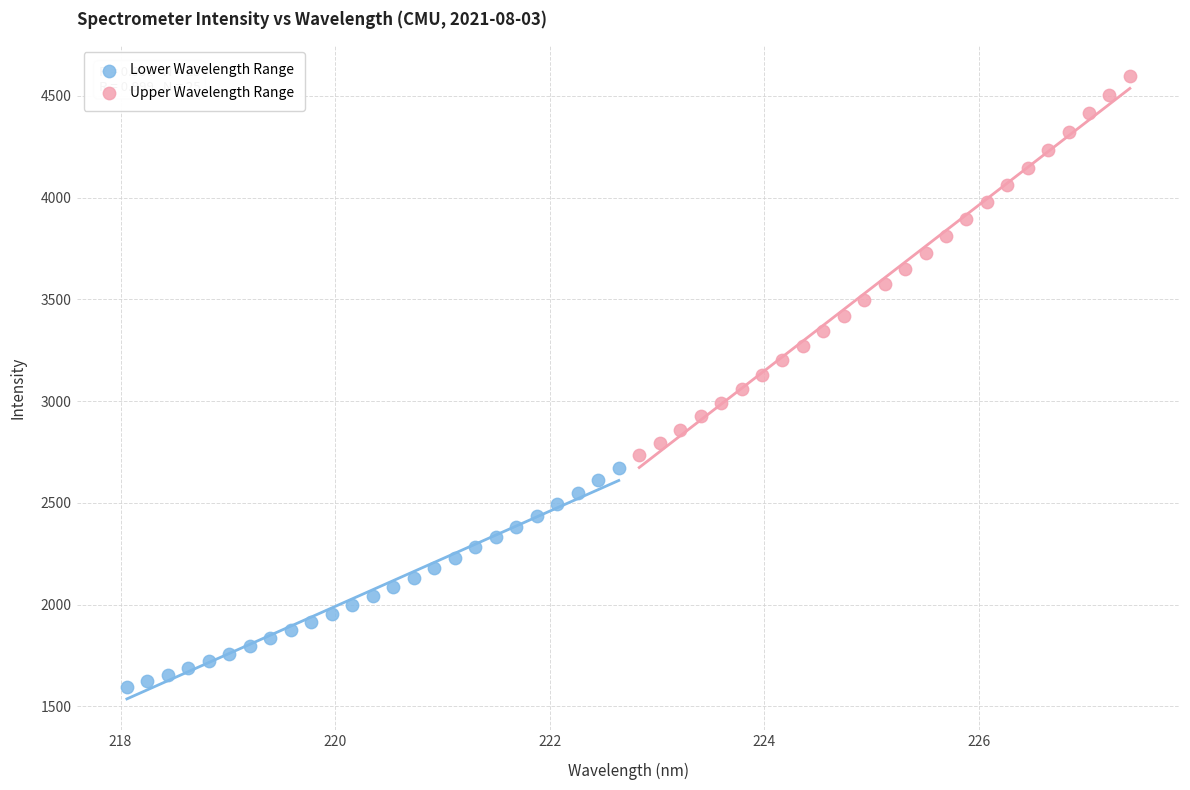

Which series has the widest spread of Y values?

Upper Wavelength Range